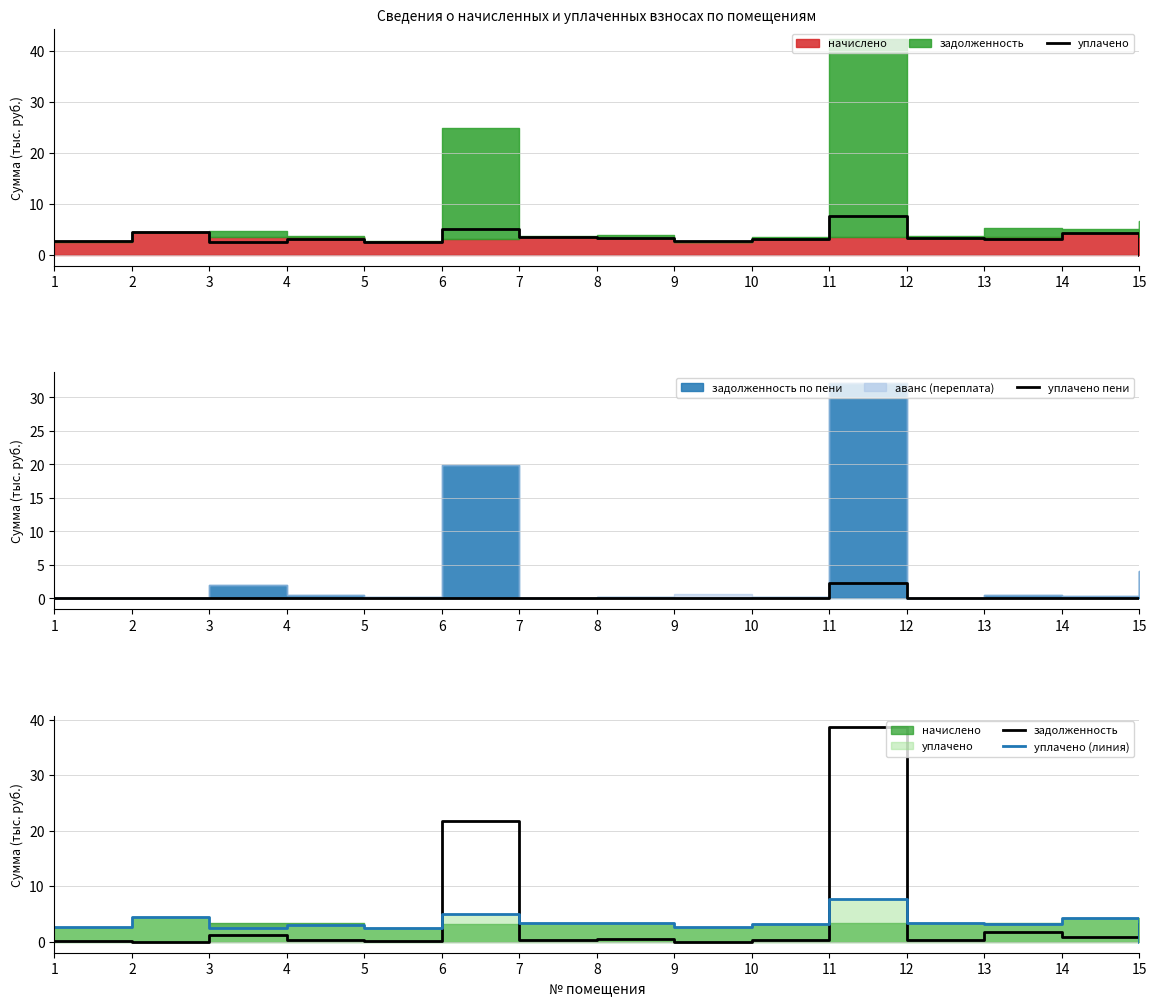

True or false: уплачено пени and задолженность cross at least once.

False